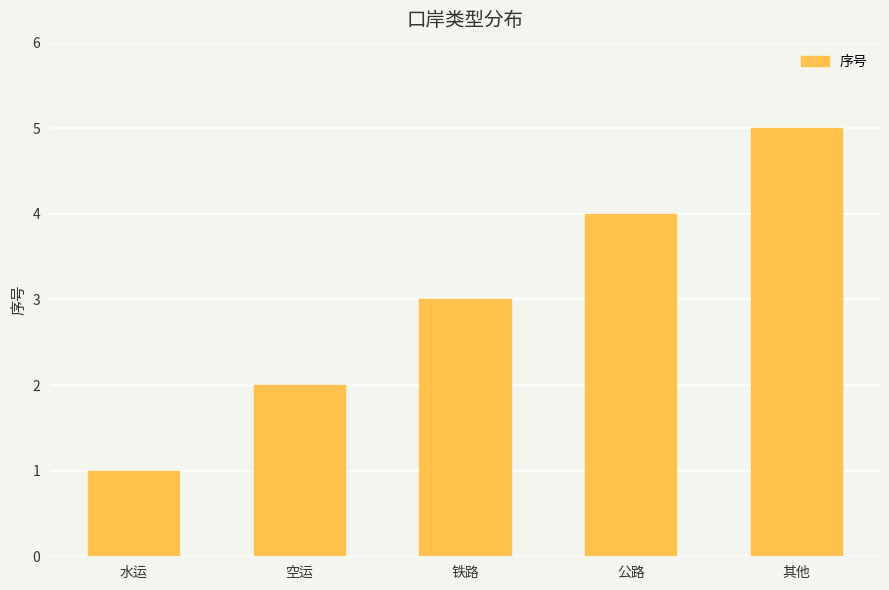

What is the minimum value shown in the chart?

1